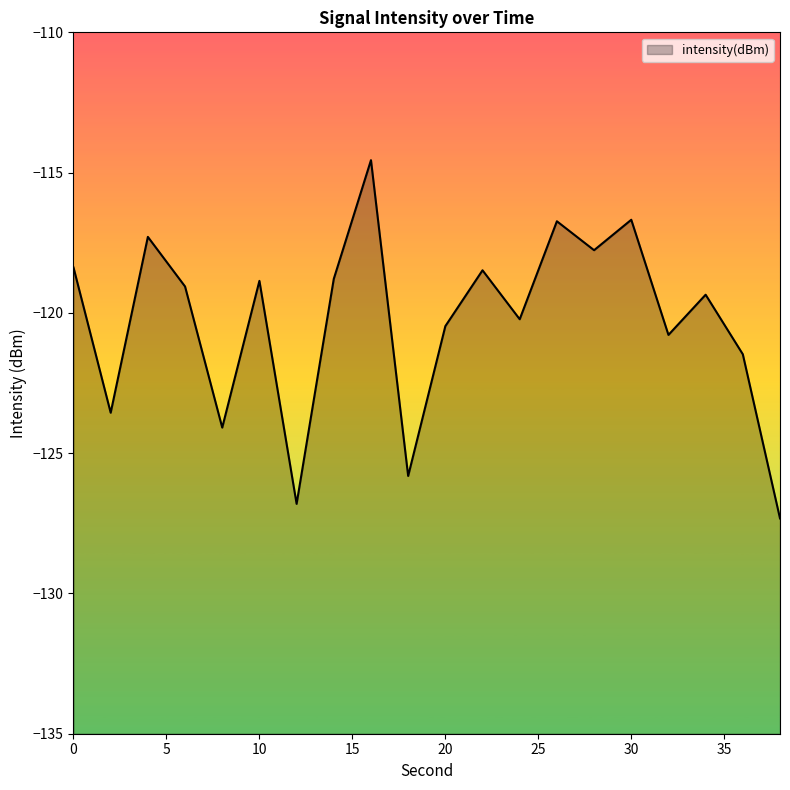

At which category does the data reach its first local valley?

2